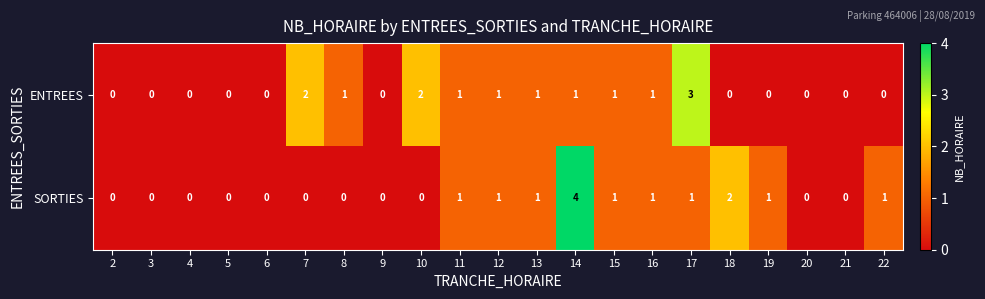

What is the difference between the maximum and second lowest values in the ENTREES series?

3